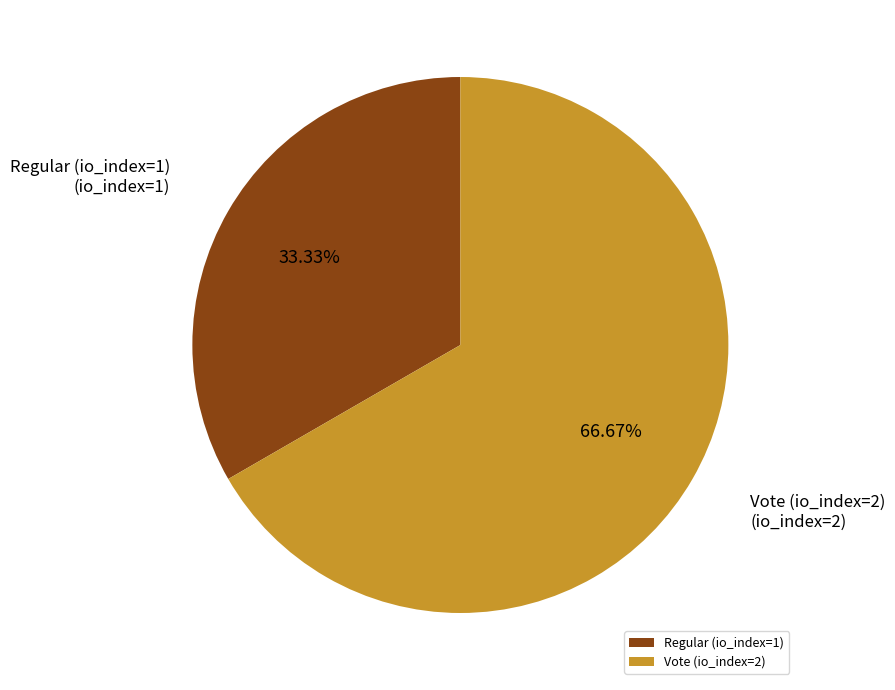

What portion of the pie excludes Regular (io_index=1)?

66.7%